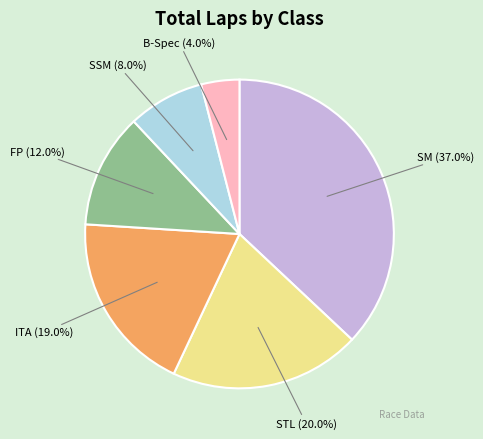

Rank the categories by value from lowest to highest.

B-Spec (4.0%), SSM (8.0%), FP (12.0%), ITA (19.0%), STL (20.0%), SM (37.0%)